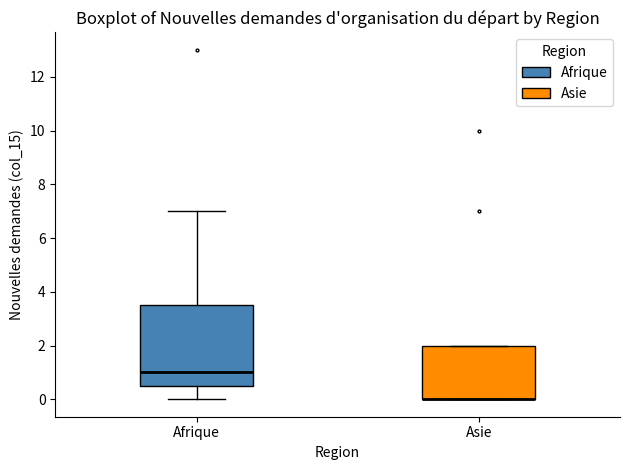

Which box is the tallest, from its lower edge to its upper edge?

Afrique